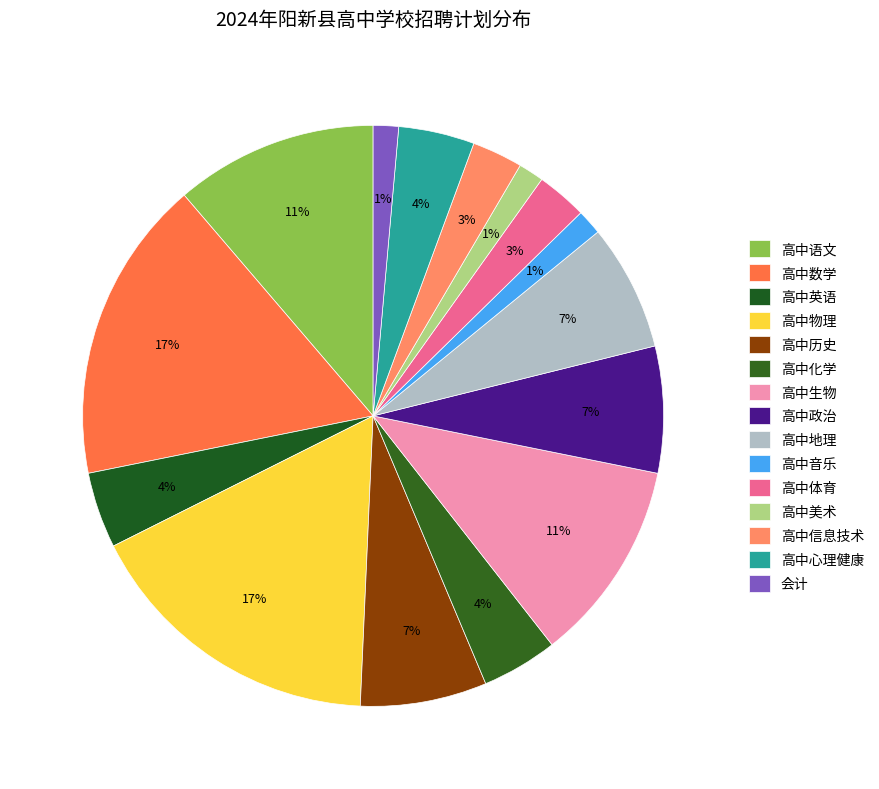

How many slices are in this pie chart?

15